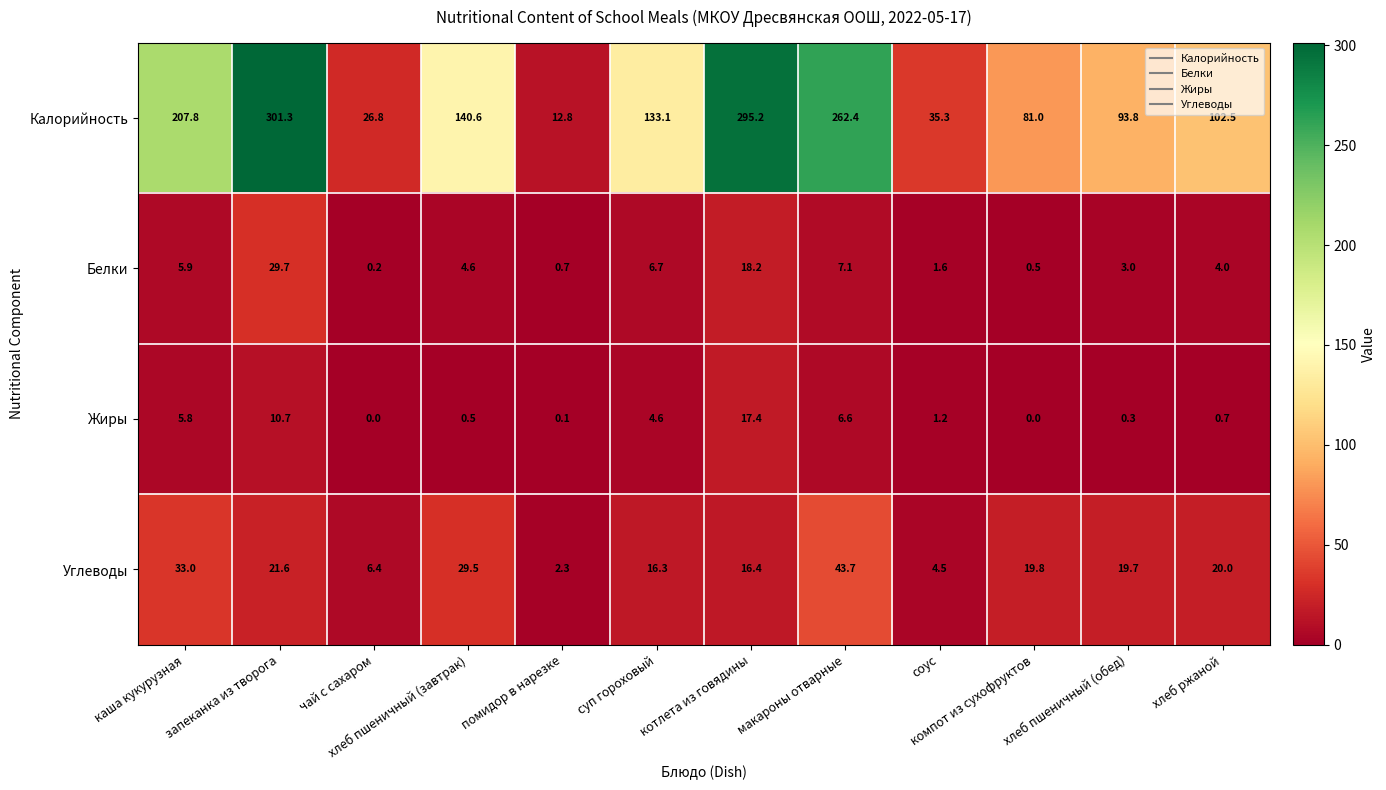

Which category has the lowest value in the Белки series?

чай с сахаром